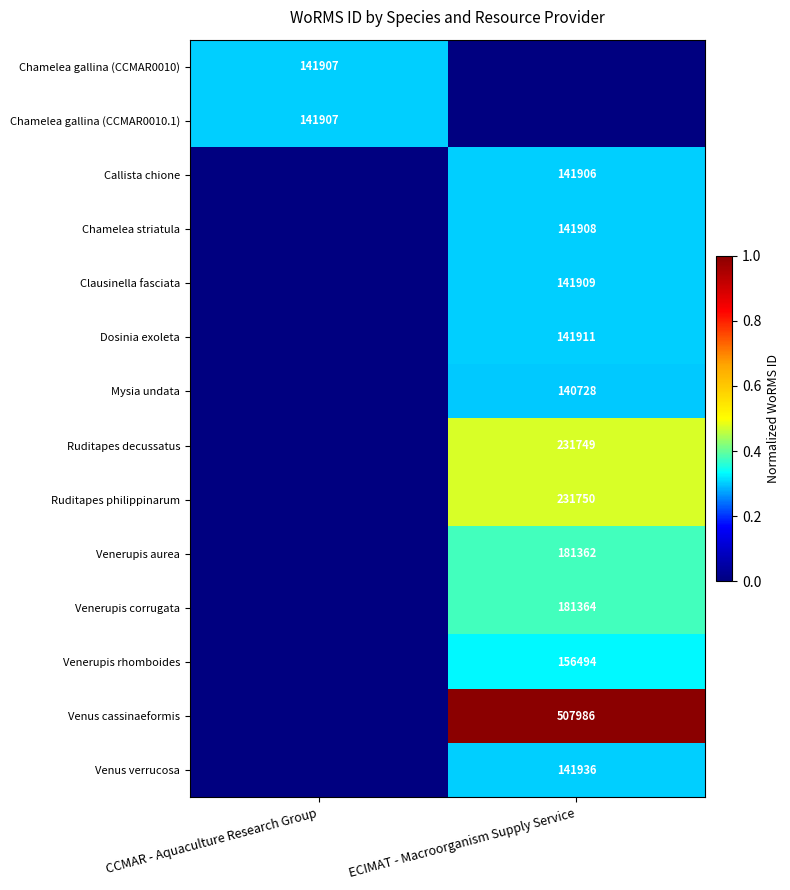

Is it true that Venus cassinaeformis equals 507986 at ECIMAT - Macroorganism Supply Service?

True